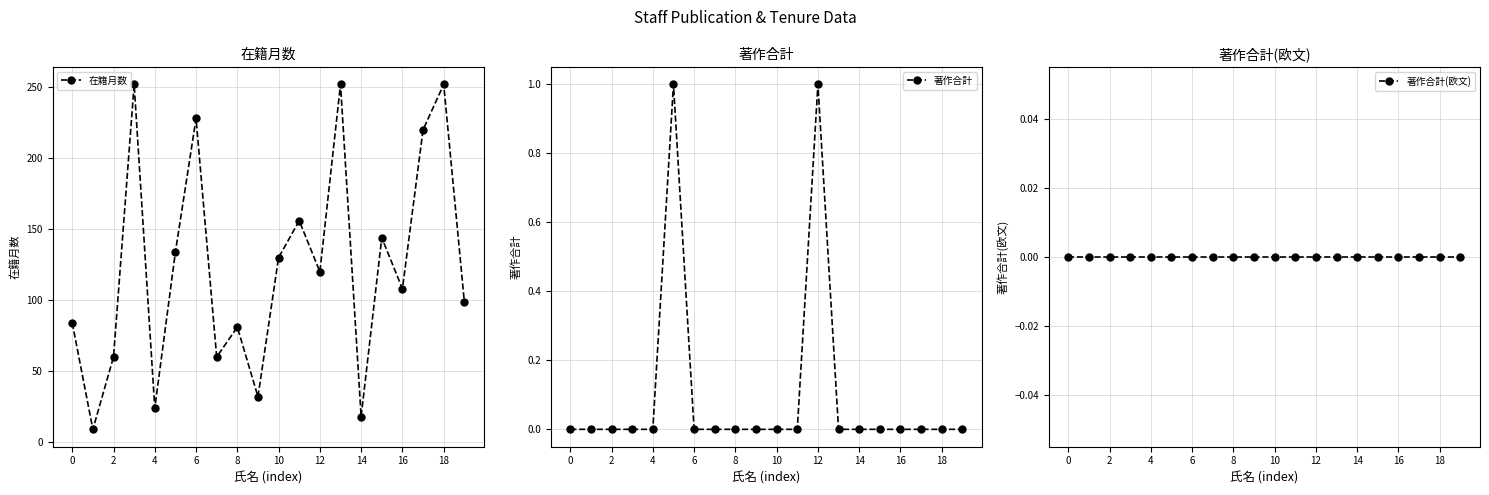

How many data points does each series have?

20